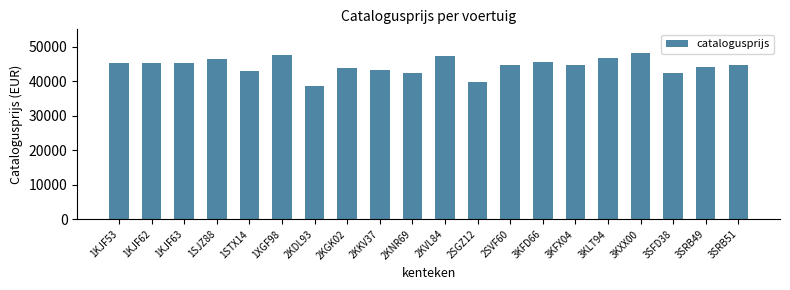

What is the label of the 15th bar from the left?

3KFX04